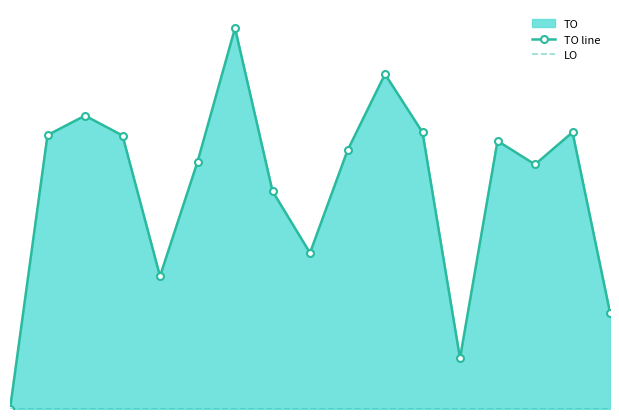

True or false: TO line and LO intersect in this chart.

False